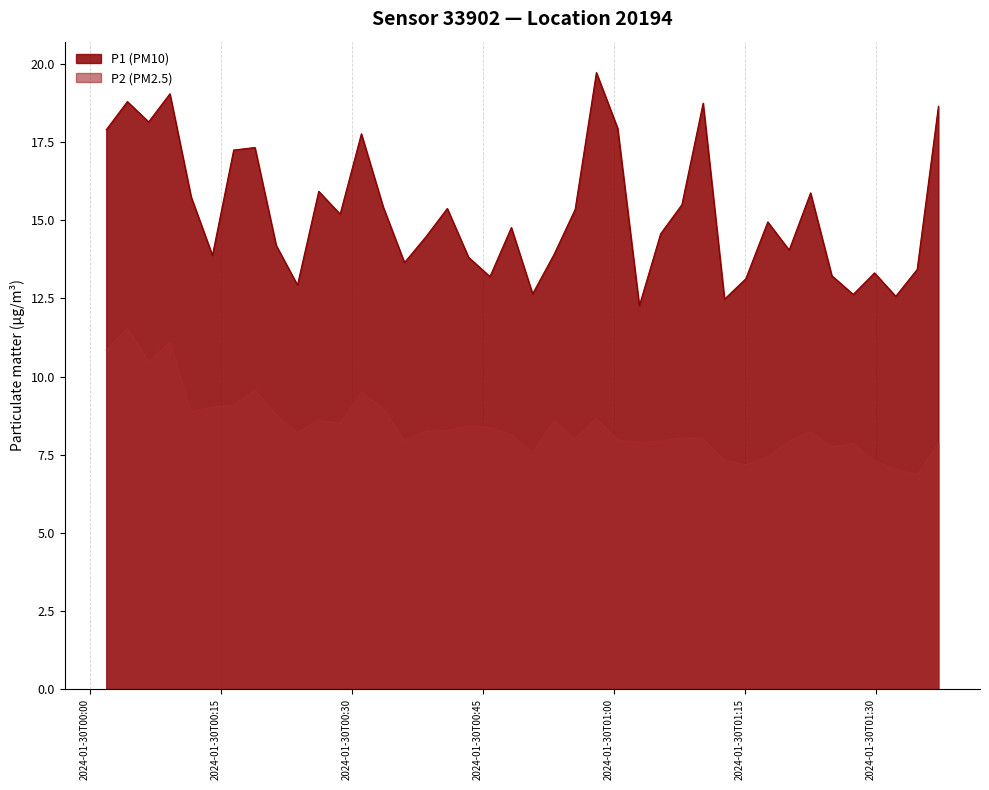

What value does the P1 series have at 2024-01-30T00:58:01?

19.7